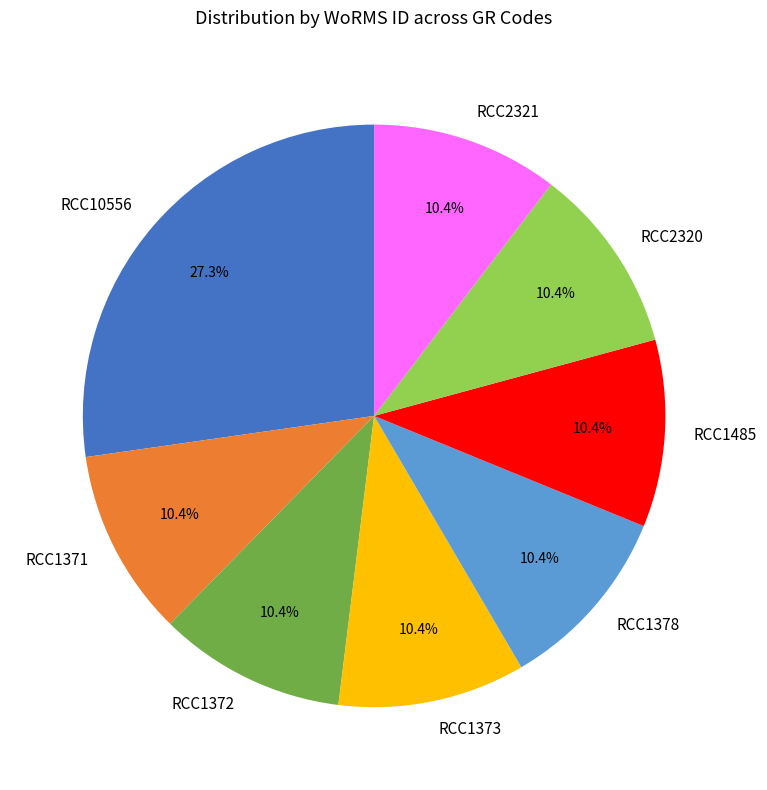

Does RCC1485 account for over 50% of the chart?

No